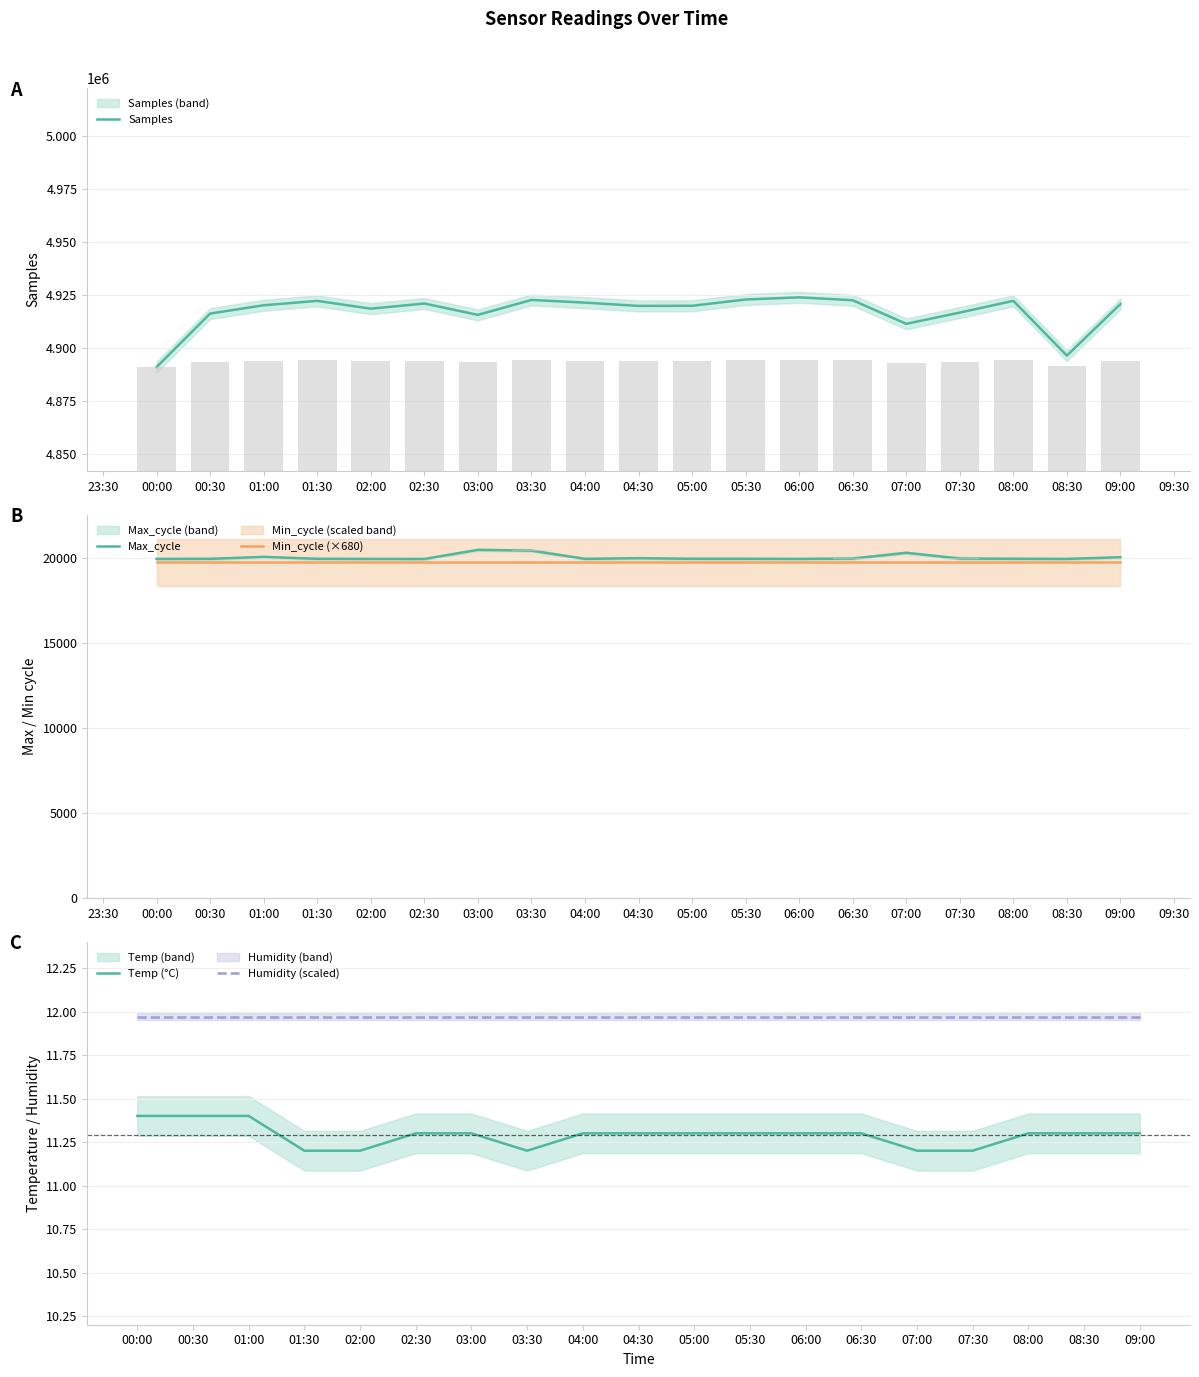

True or false: Temp (°C) has a value of 11.4 at 00:30.

True